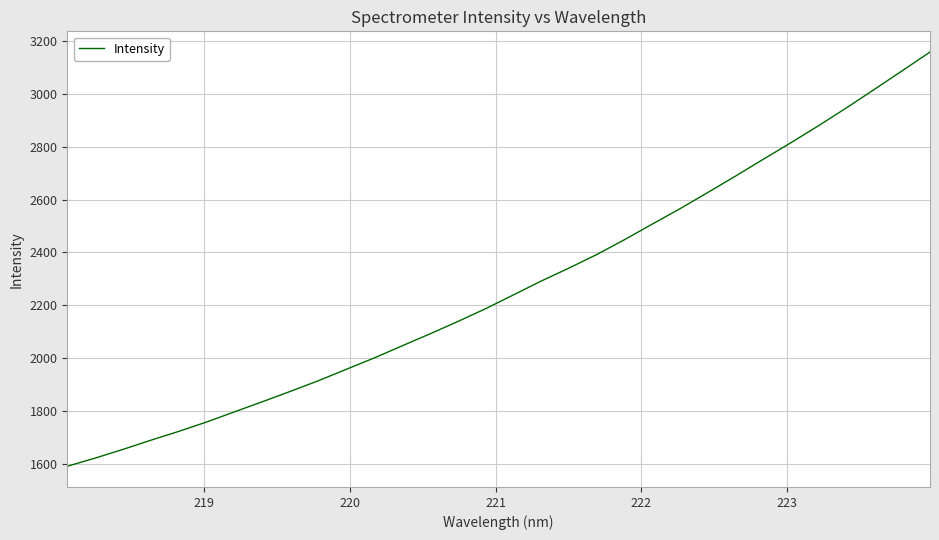

What is the difference between the maximum and minimum values?

1566.0